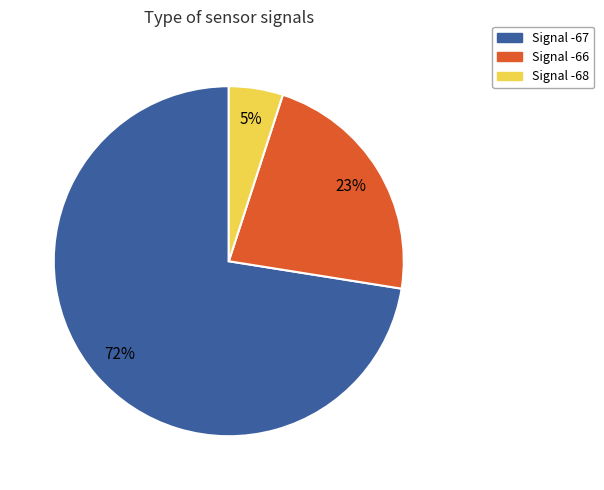

To the nearest percent, what is the average slice percentage?

33%